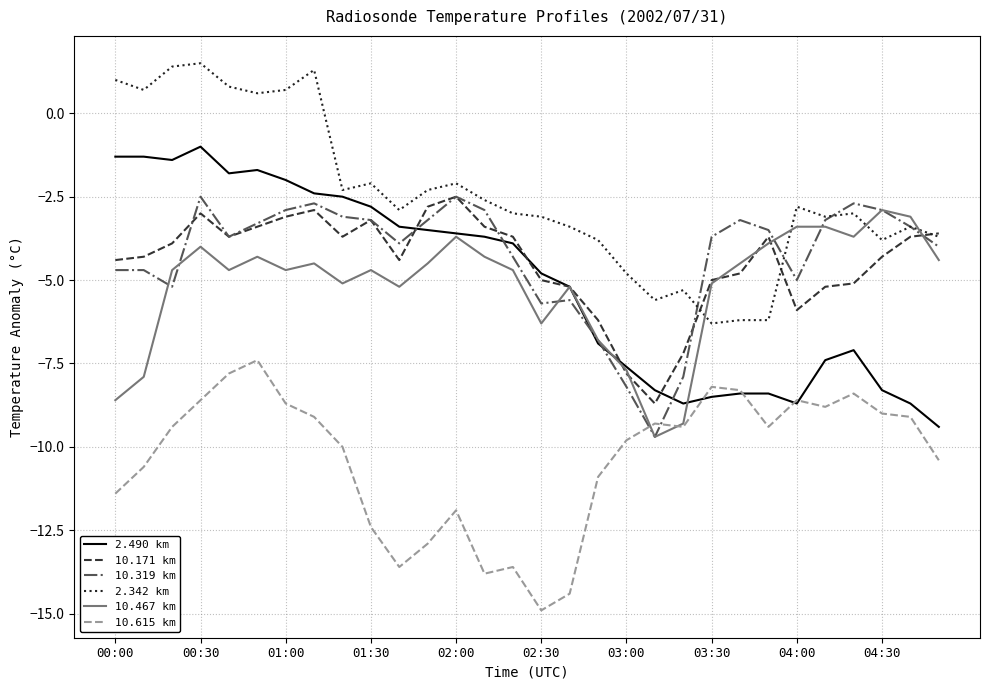

What is the maximum value for 10.171 km?

-2.5